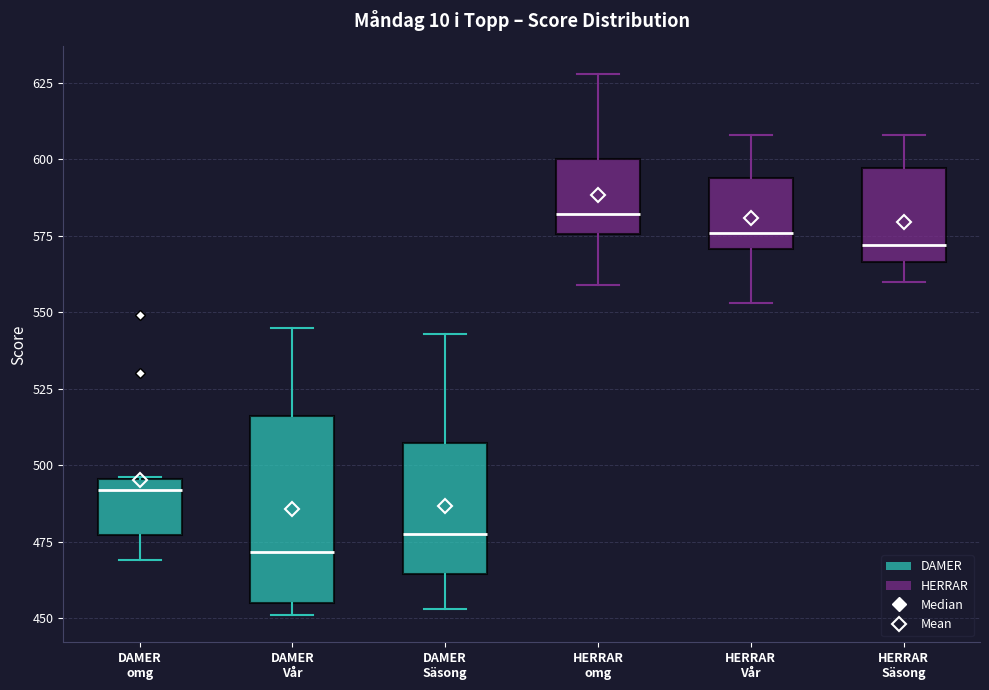

Reading left to right, transcribe this box plot: for each box, give where its median line is, the range the box spans, and where its two whiskers end, as read against the y-axis. The values are not printed on the chart, so give them approximately, as read against the axis.

DAMER omg: median 490, box 475 to 495, whiskers 470 to 495
DAMER Vår: median 470, box 455 to 515, whiskers 450 to 545
DAMER Säsong: median 480, box 465 to 505, whiskers 455 to 545
HERRAR omg: median 580, box 575 to 600, whiskers 560 to 630
HERRAR Vår: median 575, box 570 to 595, whiskers 555 to 610
HERRAR Säsong: median 570, box 565 to 595, whiskers 560 to 610